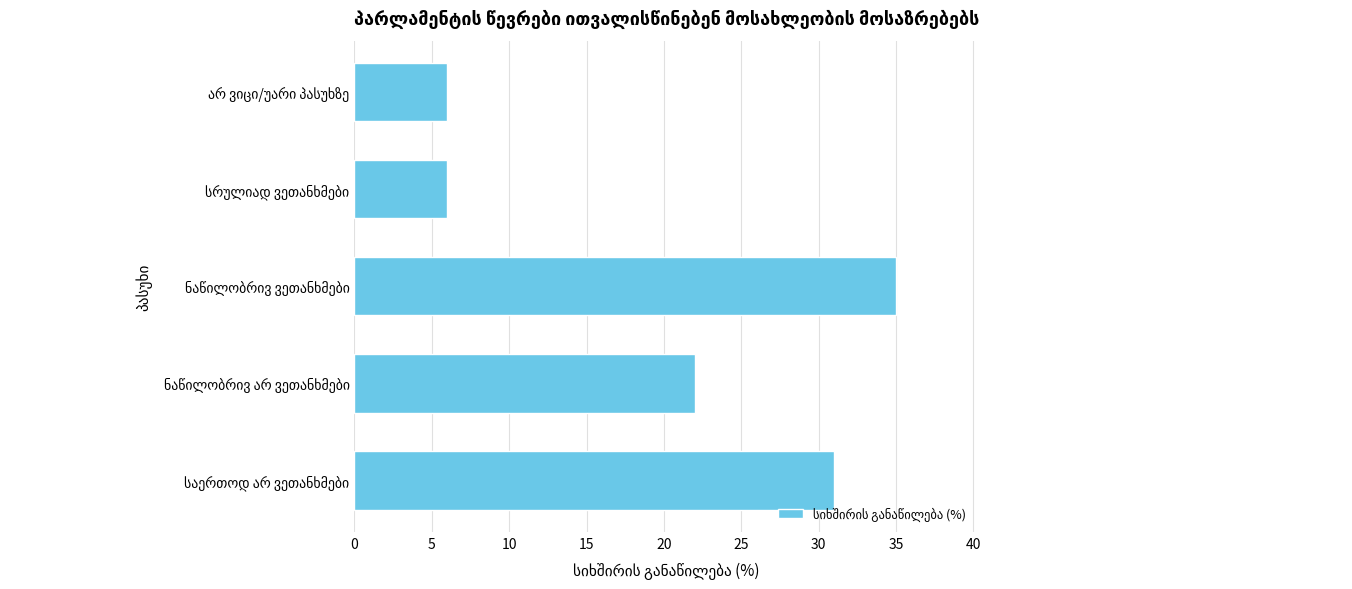

Reading bottom to top, transcribe all the data shown in this chart.

31	22	35	6	6